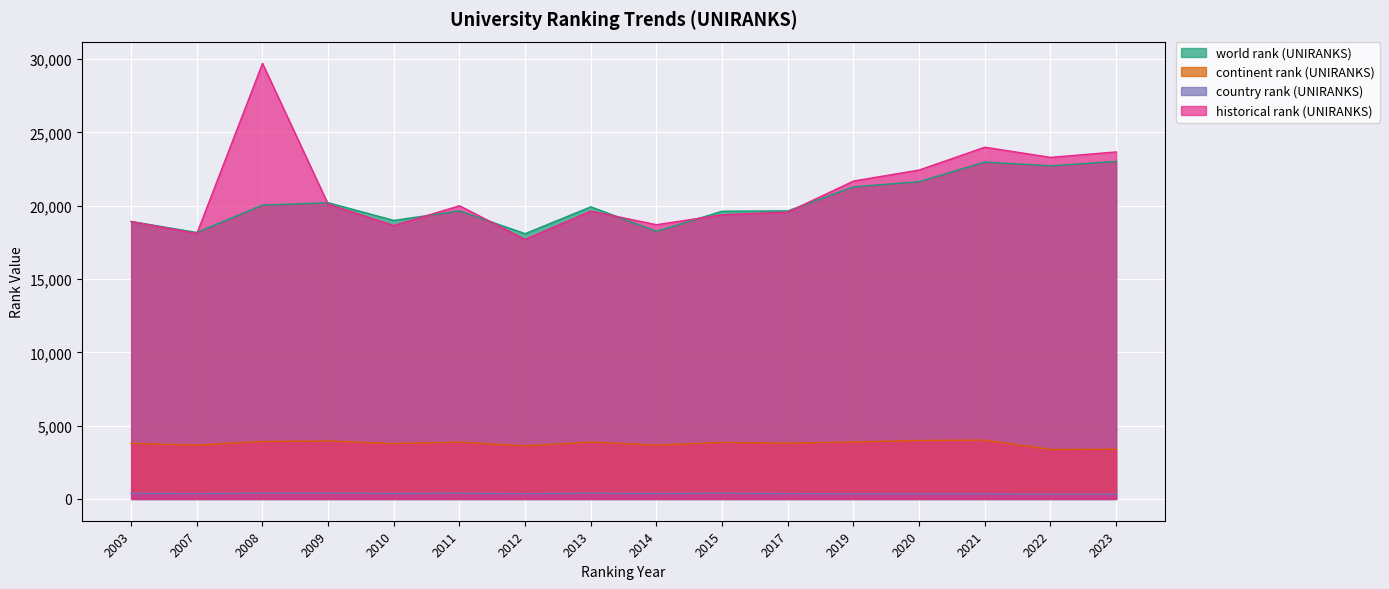

Where does the world rank (UNIRANKS) series first go above 19924?

2008